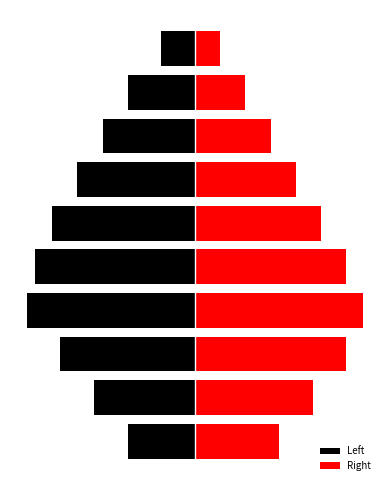

How many categories are shown in the chart?

10